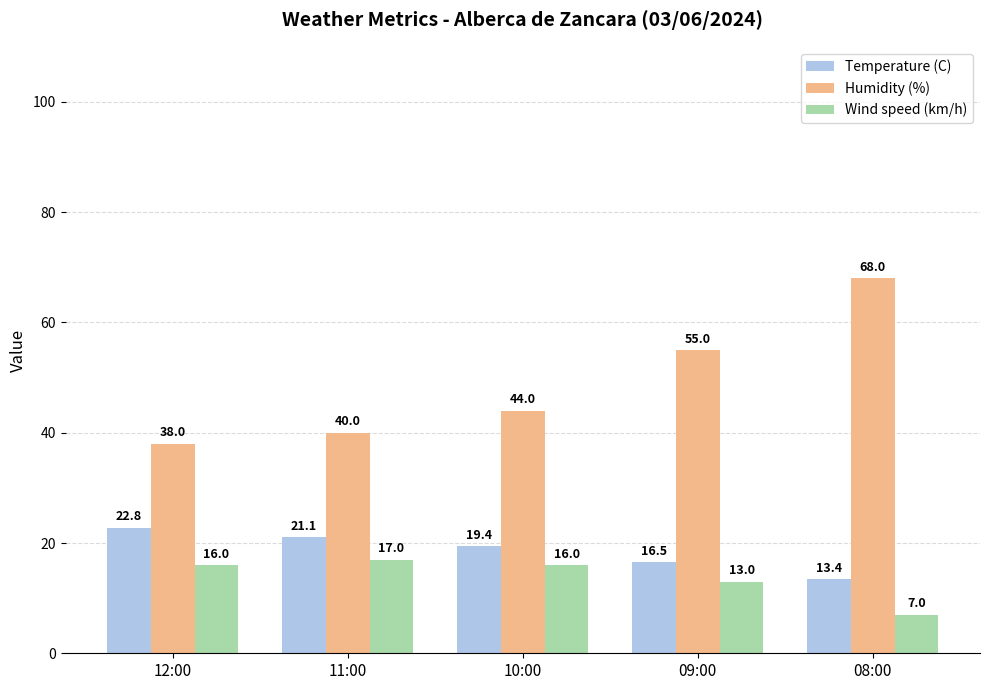

The Humidity (%) series shows 68.7 at 10:00. True or false?

False